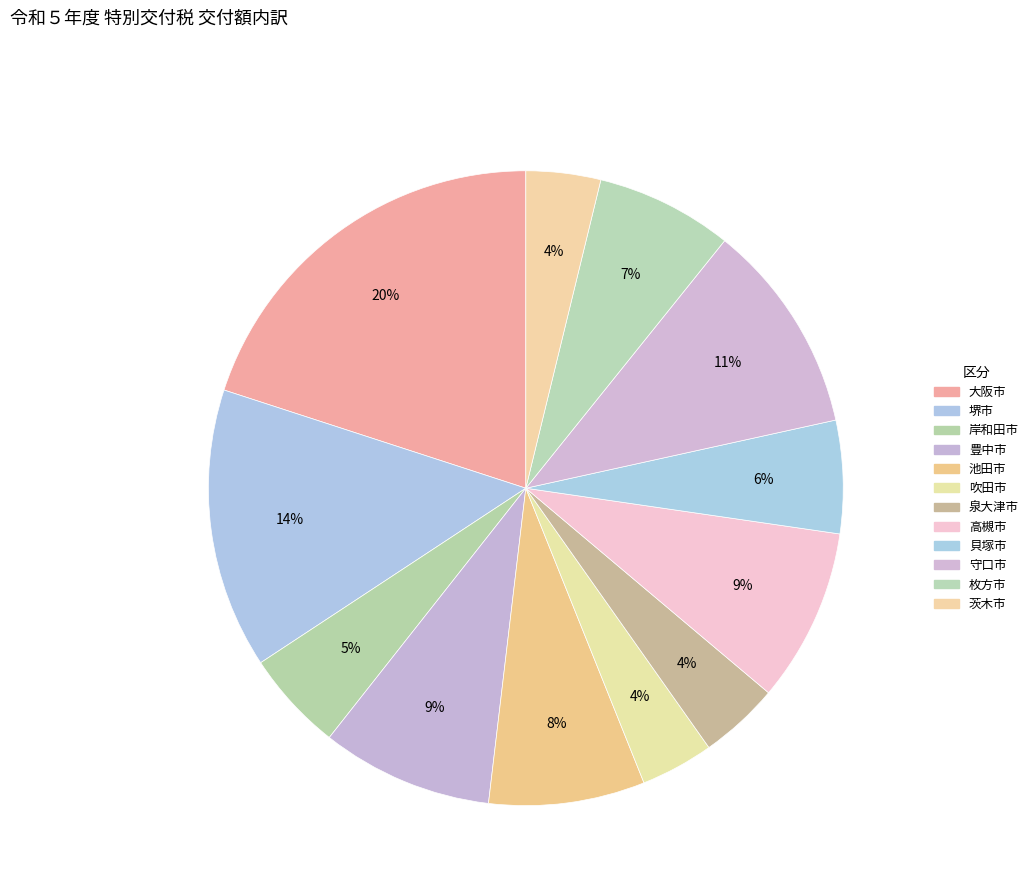

Rank the categories by value from lowest to highest.

吹田市, 茨木市, 泉大津市, 岸和田市, 貝塚市, 枚方市, 池田市, 豊中市, 高槻市, 守口市, 堺市, 大阪市